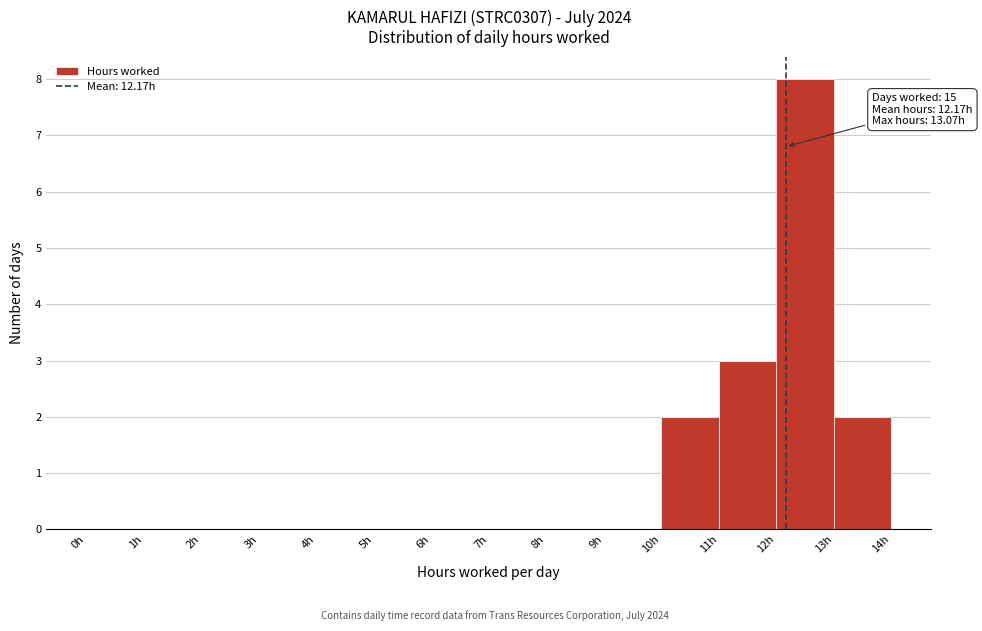

Over which range of the x-axis is the bar tallest?

12 to 13